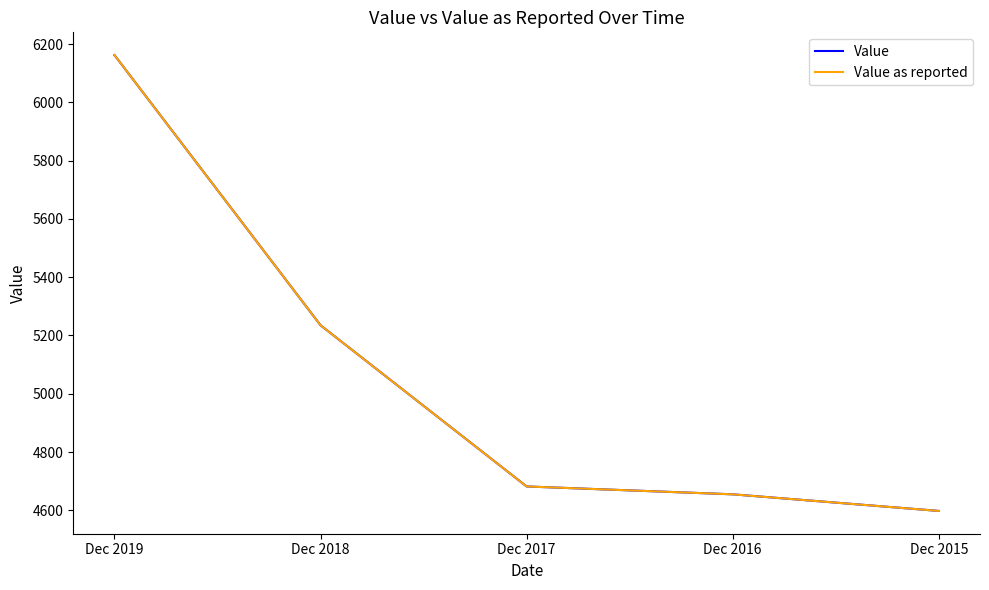

Does the chart display data point markers on the line(s)?

No